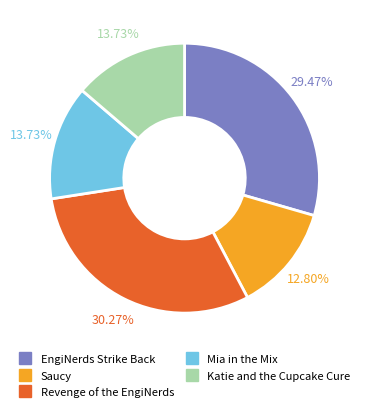

Is there any slice that represents more than half of the pie?

No